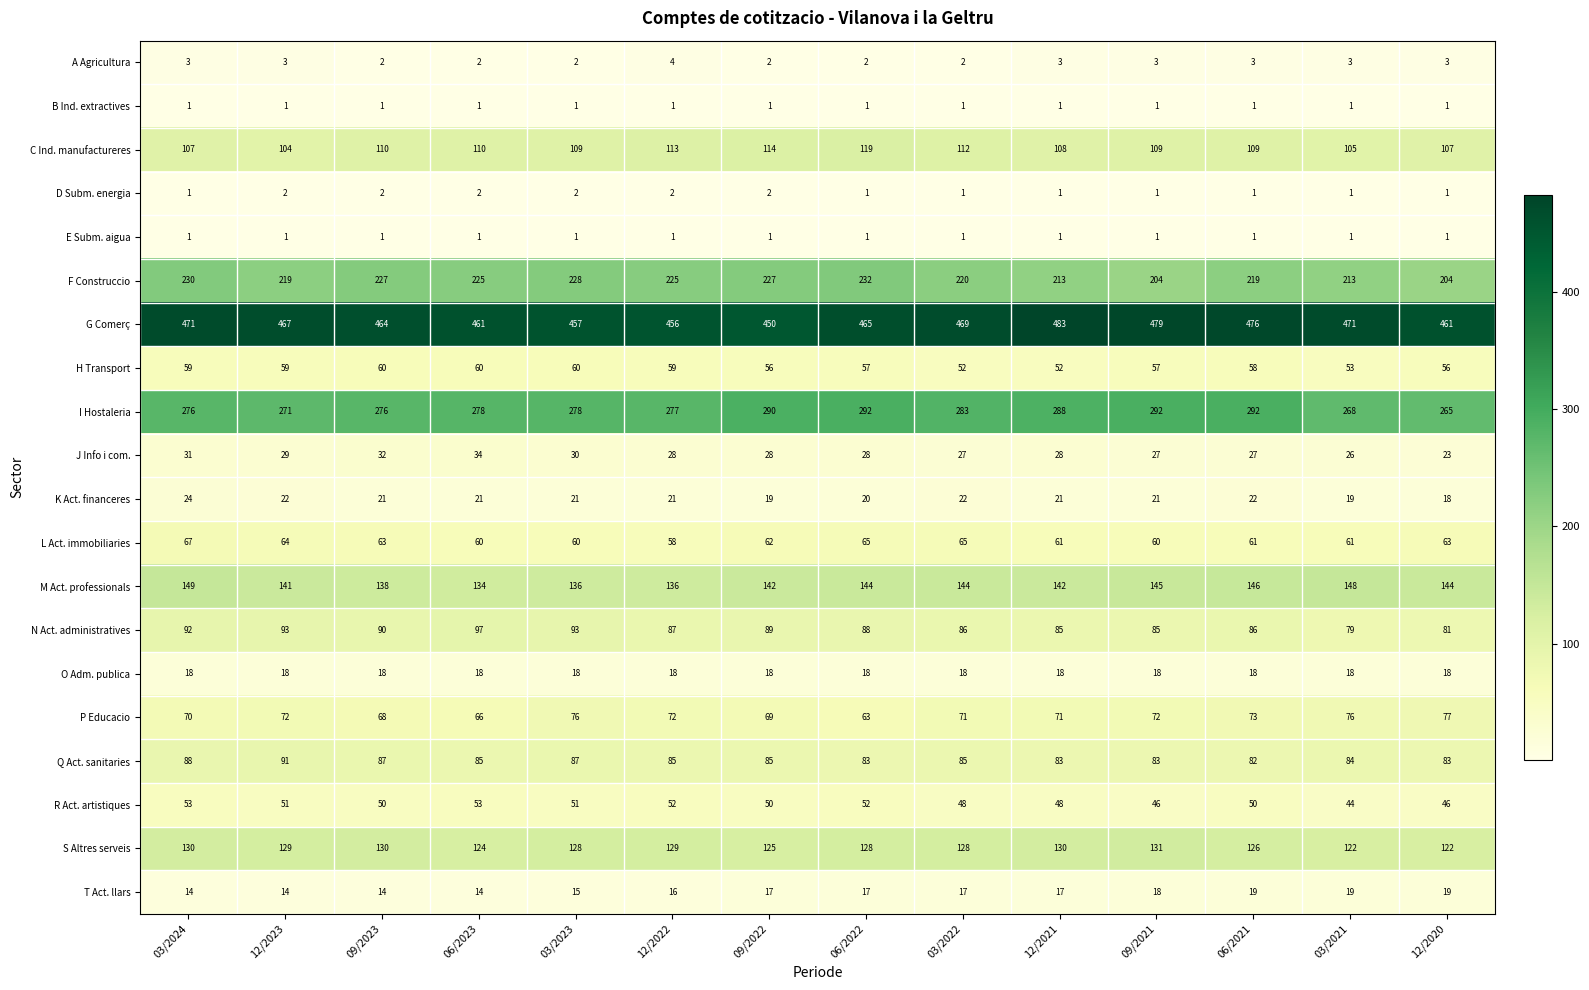

What is the lowest value of the H Transport series?

52